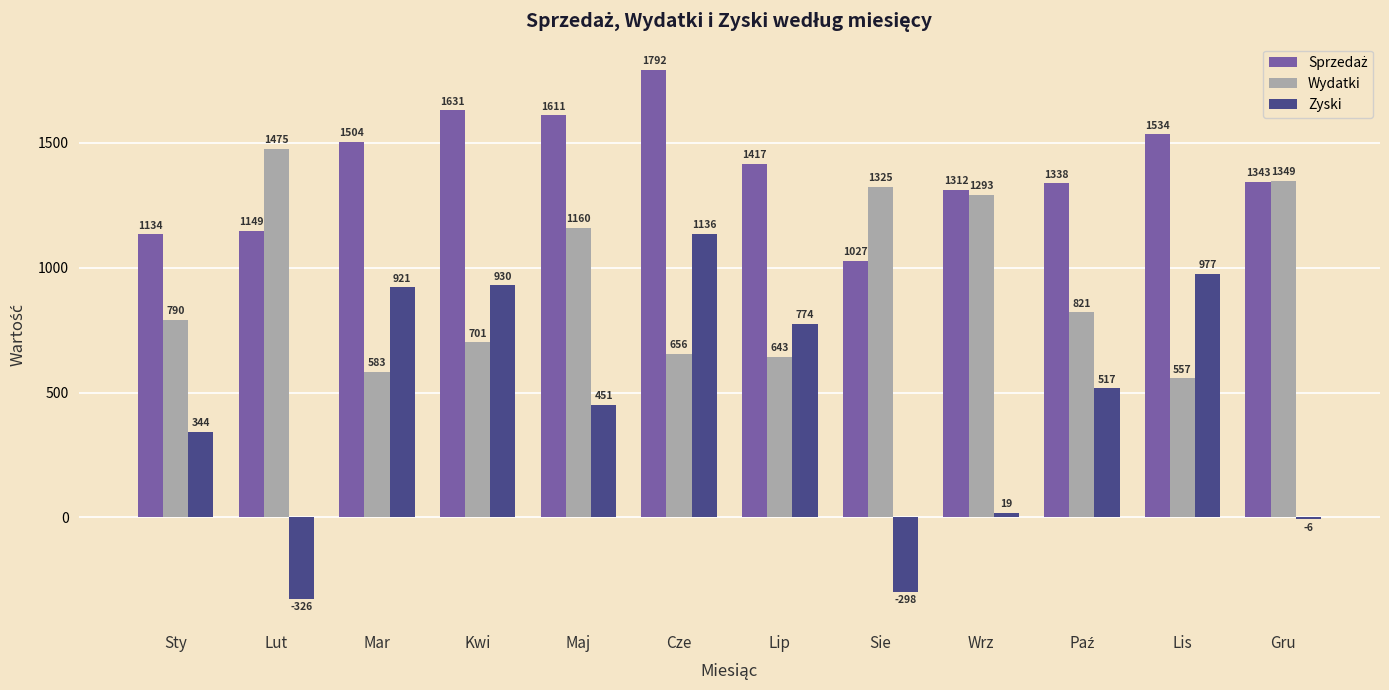

At which category is the sum across all series the highest?

Cze